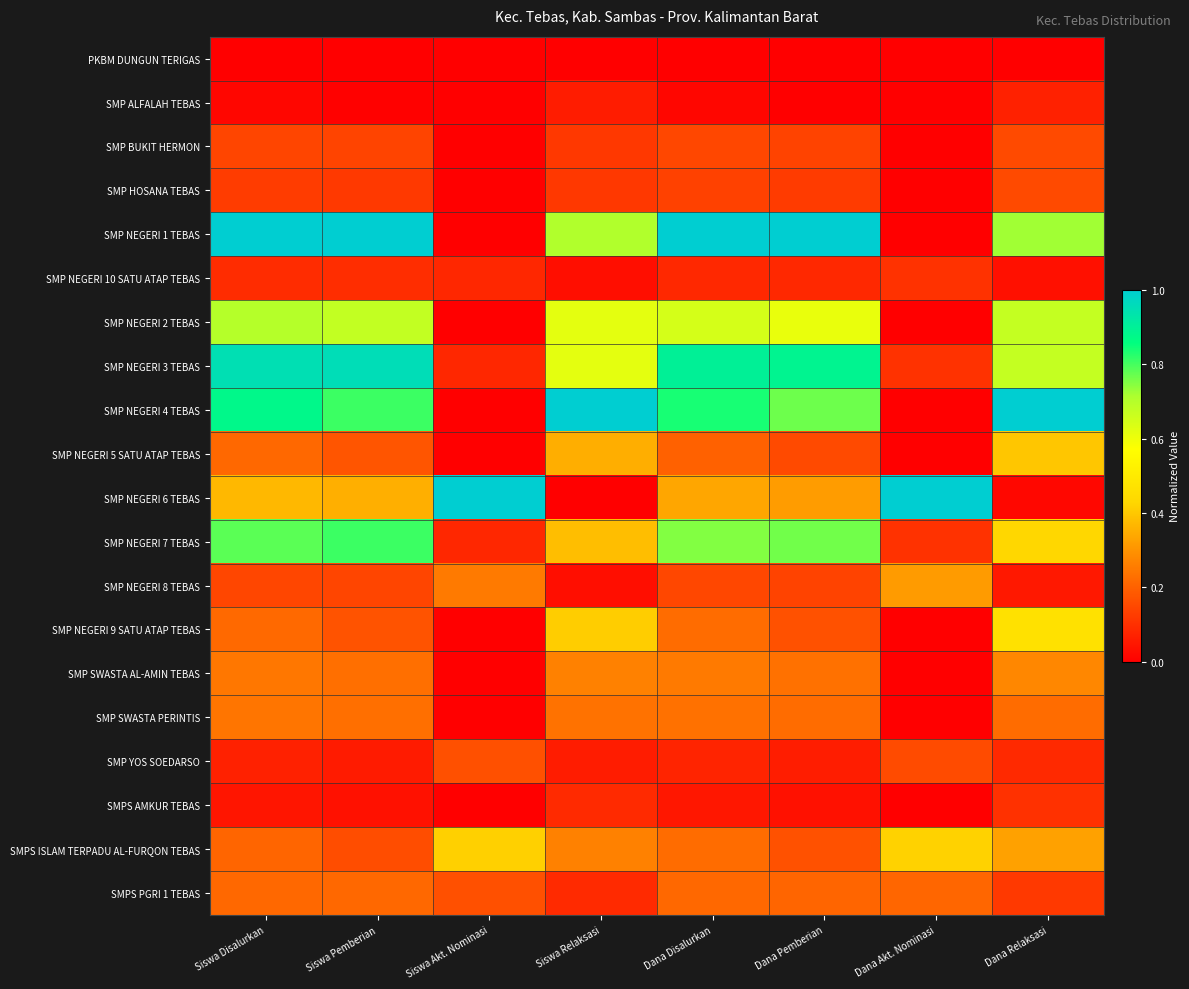

How many data points does each series have?

8